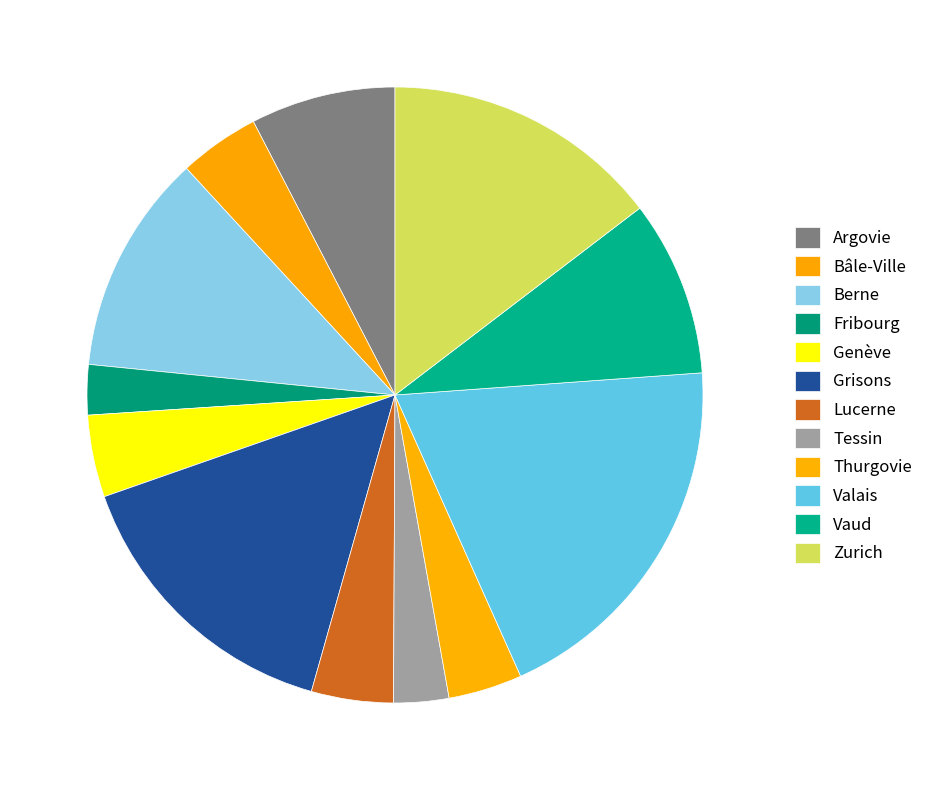

Is there any slice that represents more than half of the pie?

No